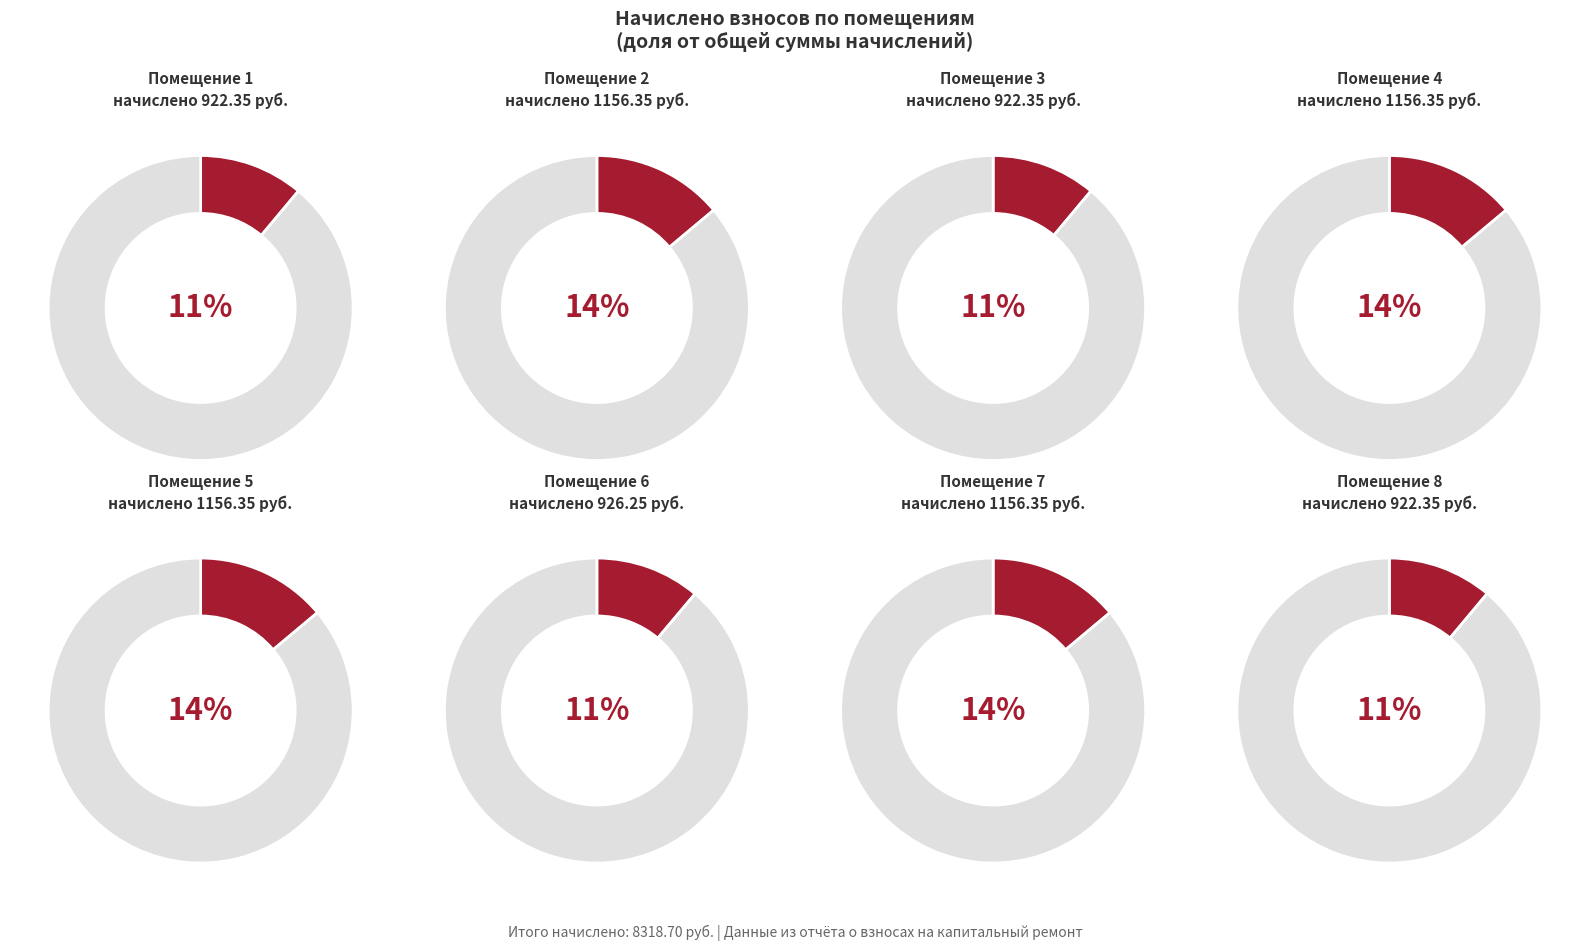

What percentage is the 7 slice, to the nearest percent?

14%